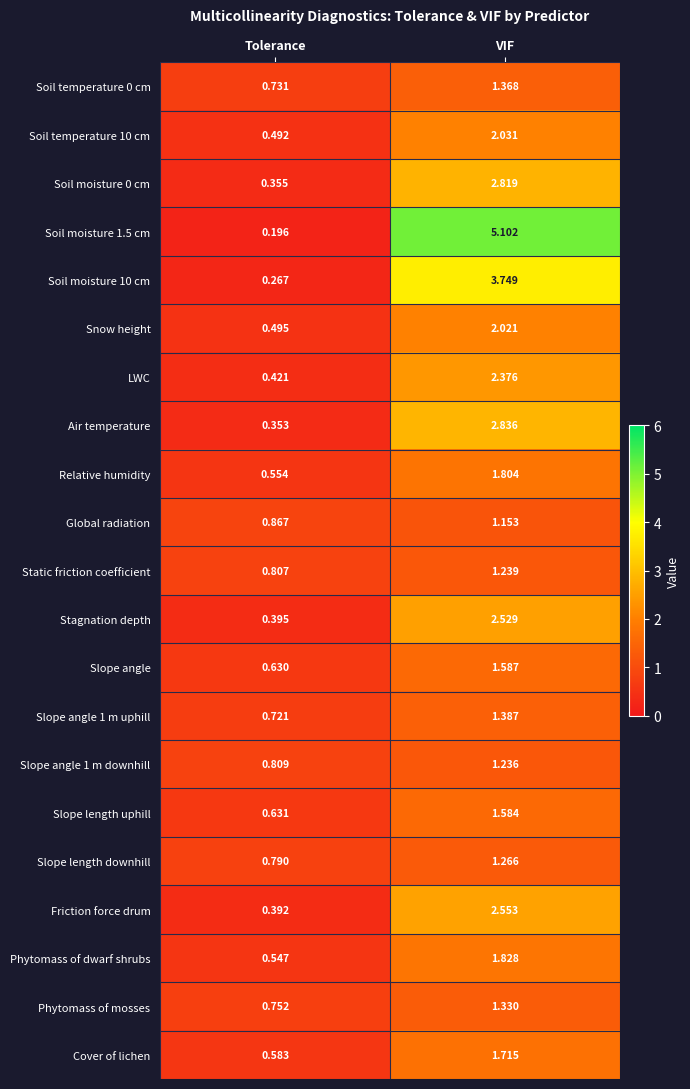

Which category has the lowest value in the Soil temperature 10 cm series?

Tolerance